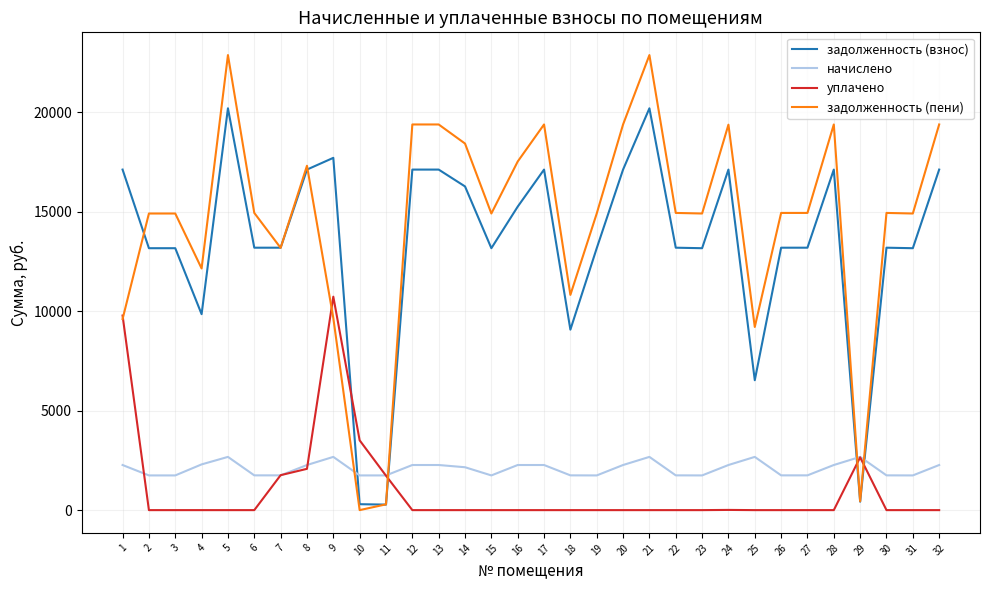

After their last crossing, which series has the higher values: задолженность (взнос) or начислено?

задолженность (взнос)